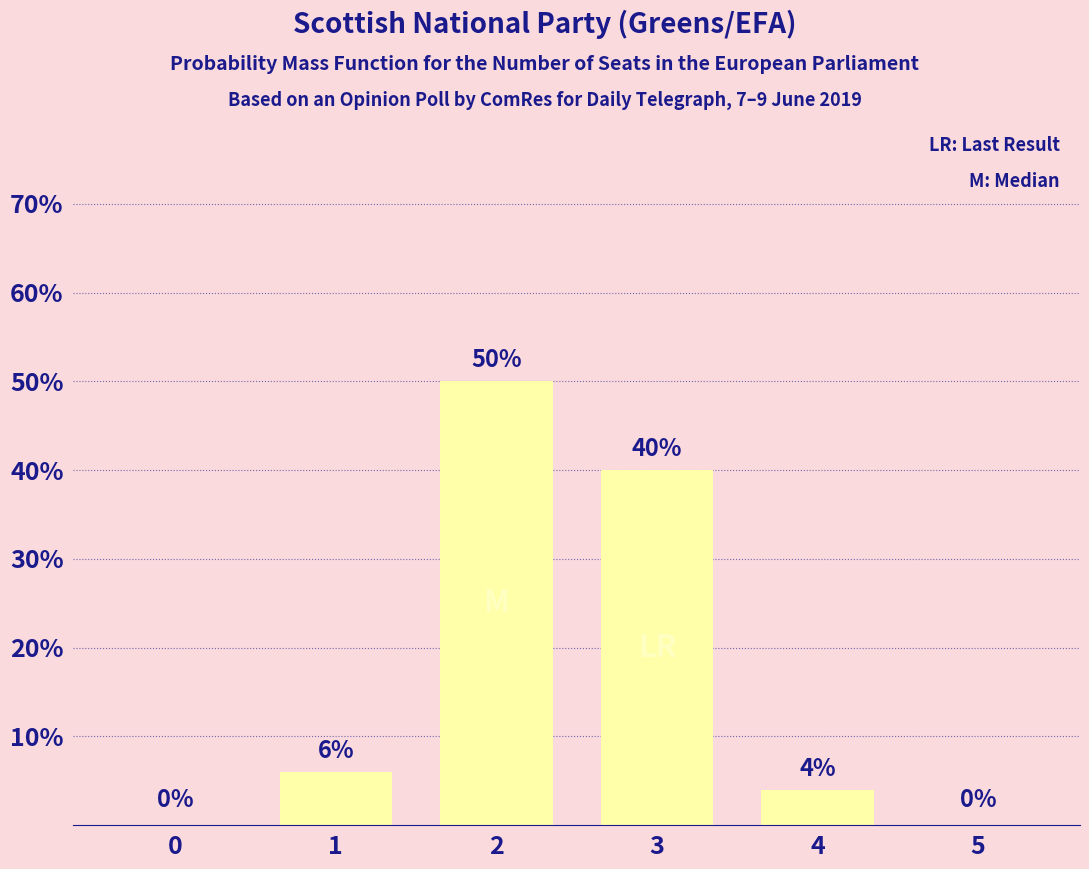

Between 0 and 3, which is larger?

3